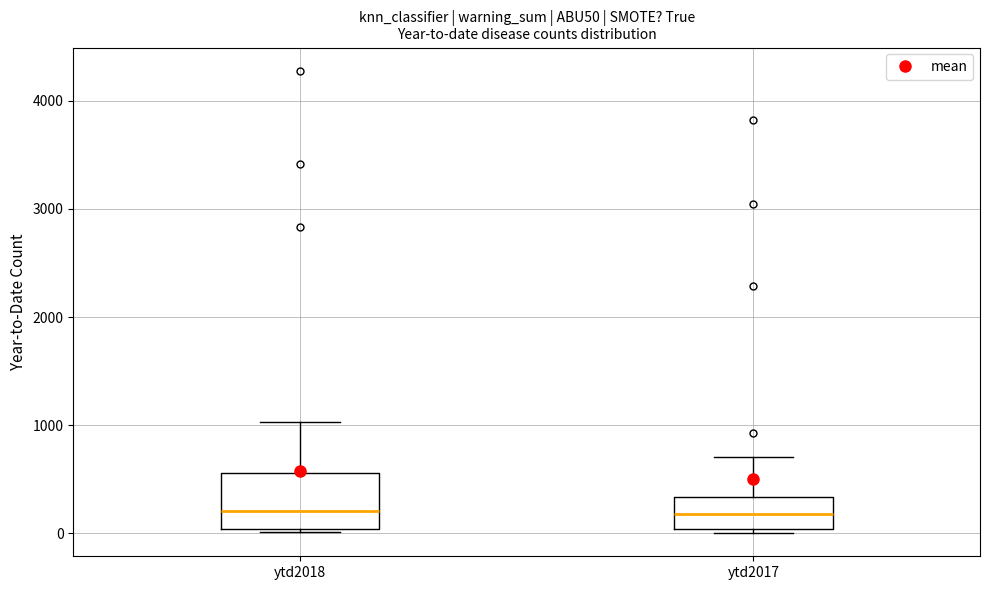

Where is the upper edge of the box for ytd2017 on the y-axis? The values are not printed on the chart, so give them approximately, as read against the axis.

300